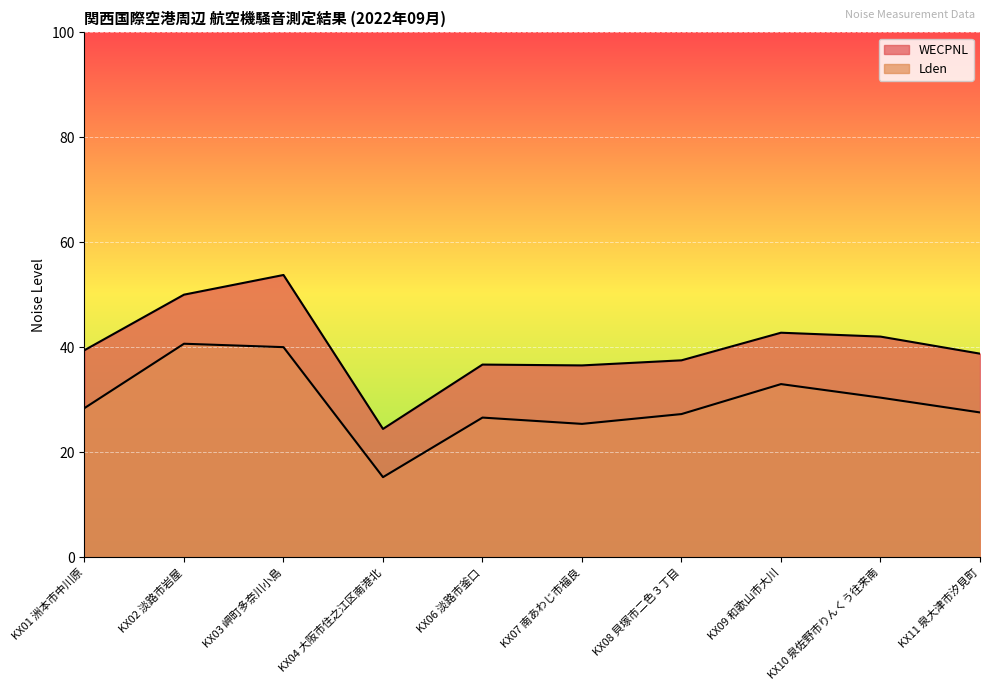

True or false: Lden and WECPNL intersect in this chart.

False